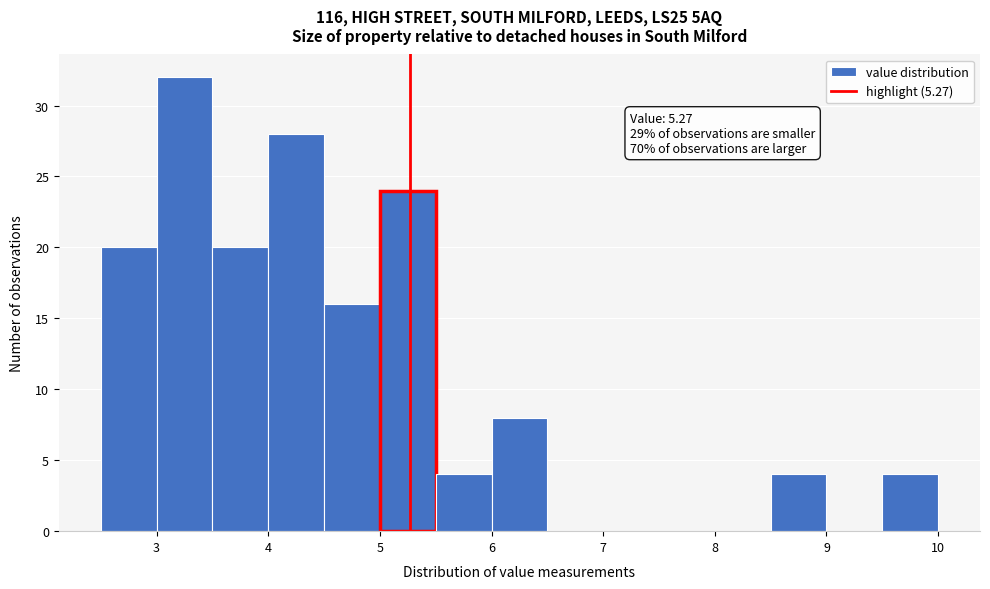

Over which range of the x-axis is the bar tallest?

3.0 to 3.5